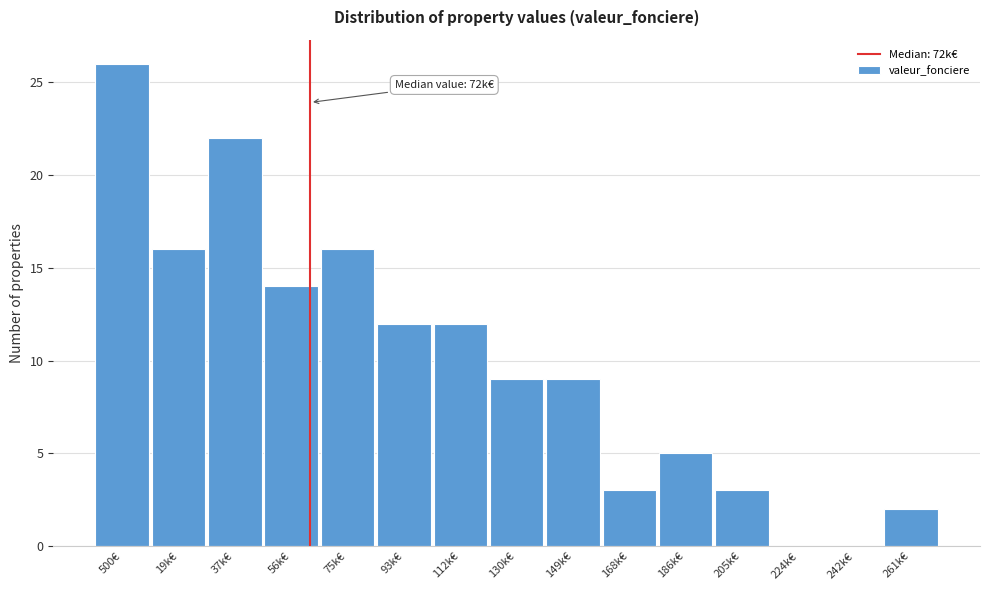

Reading right to left, what are all the values shown in this chart?

261k€=2	242k€=0	224k€=0	205k€=3	186k€=5	168k€=3	149k€=9	130k€=9	112k€=12	93k€=12	75k€=16	56k€=14	37k€=22	19k€=16	500€=26